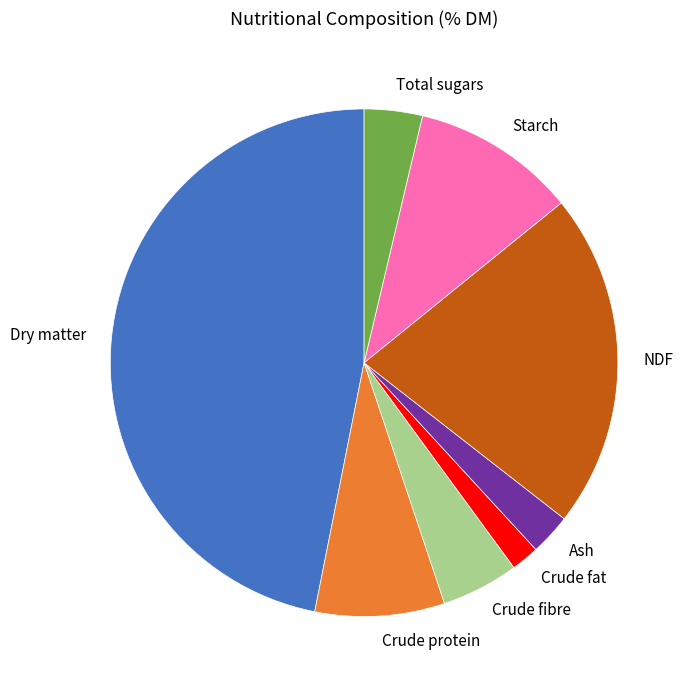

Is it true that Crude protein is 8% of the pie?

True